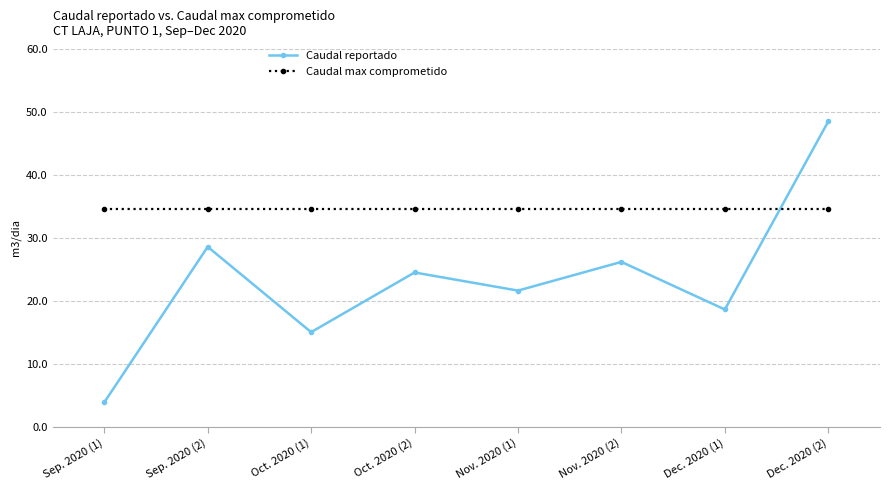

What is the value of the Caudal reportado point at the 3rd from the left?

15.0